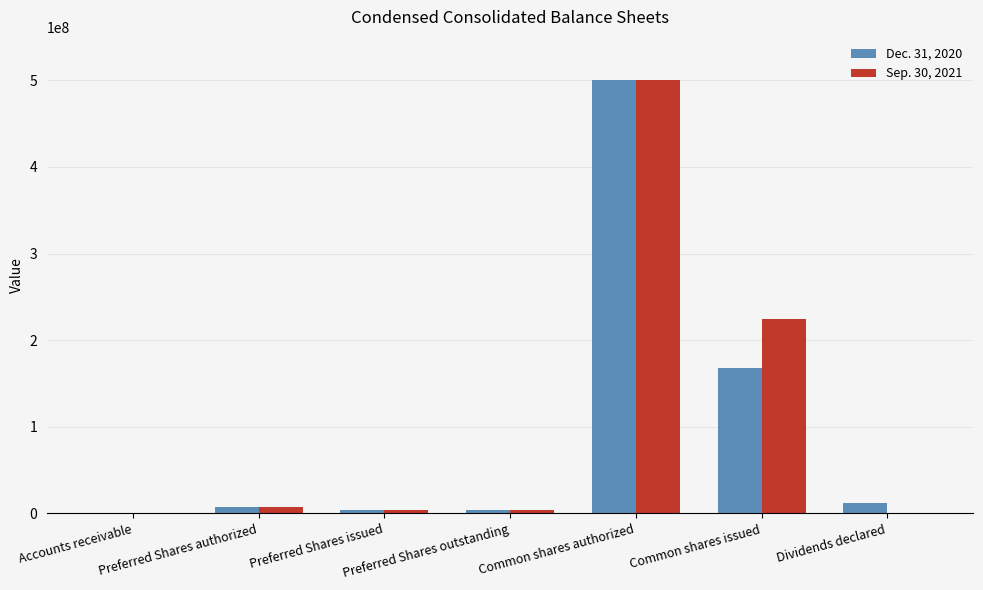

True or false: Dec. 31, 2020 has a value of 4 at Accounts receivable.

True